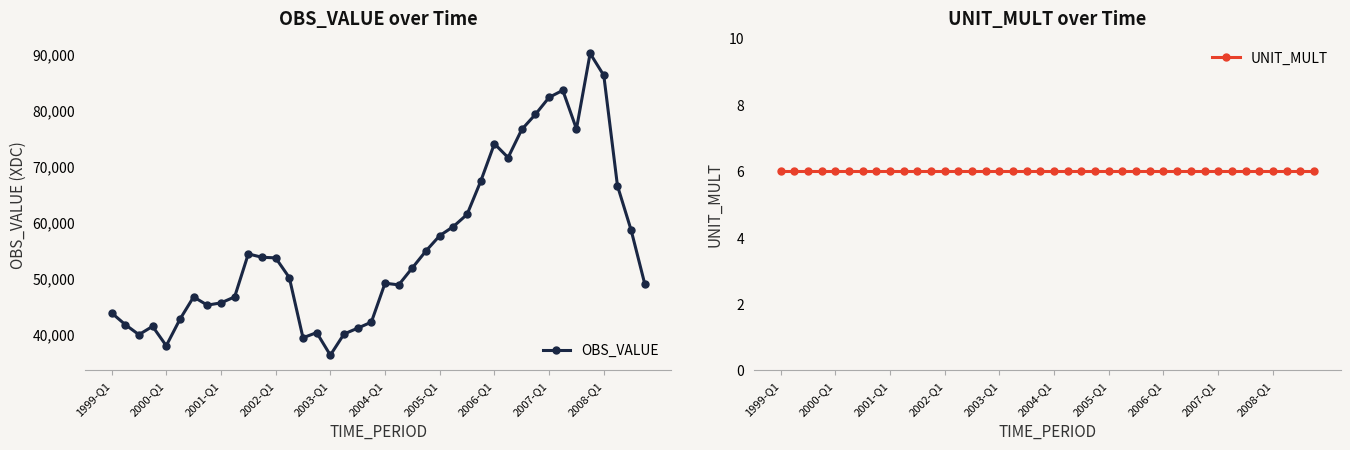

Rank the series by their maximum value, from lowest to highest.

UNIT_MULT, OBS_VALUE